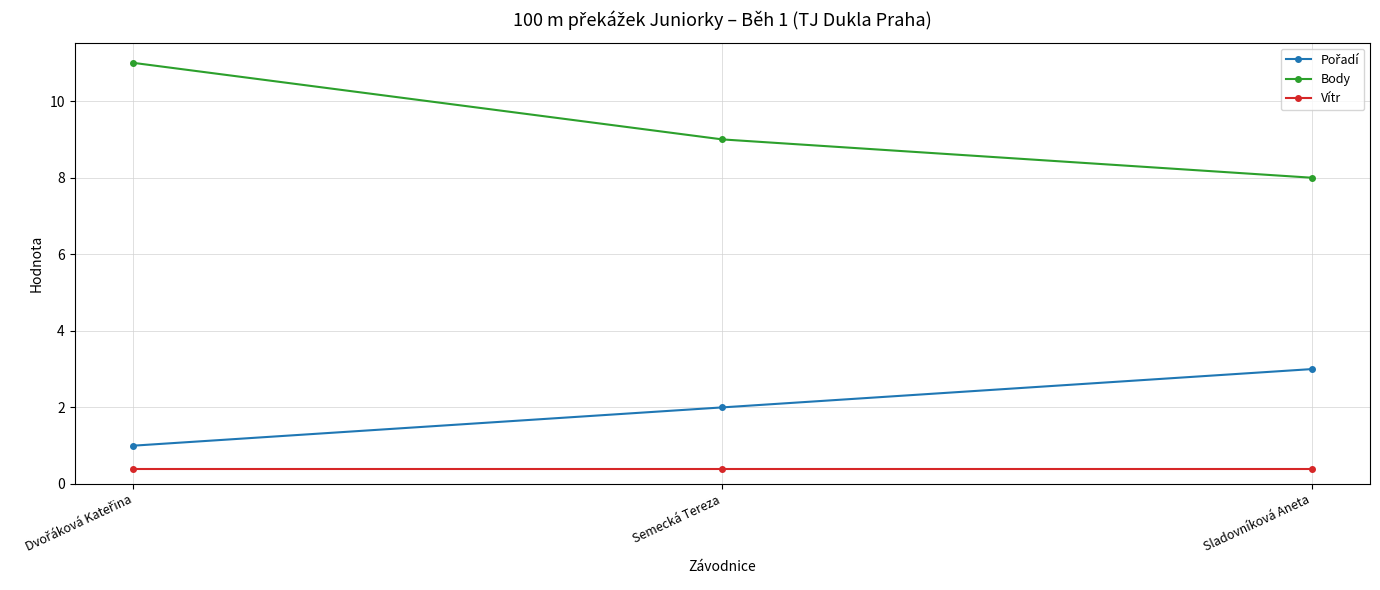

What is the spread (max minus min) of values at Semecká Tereza?

8.6